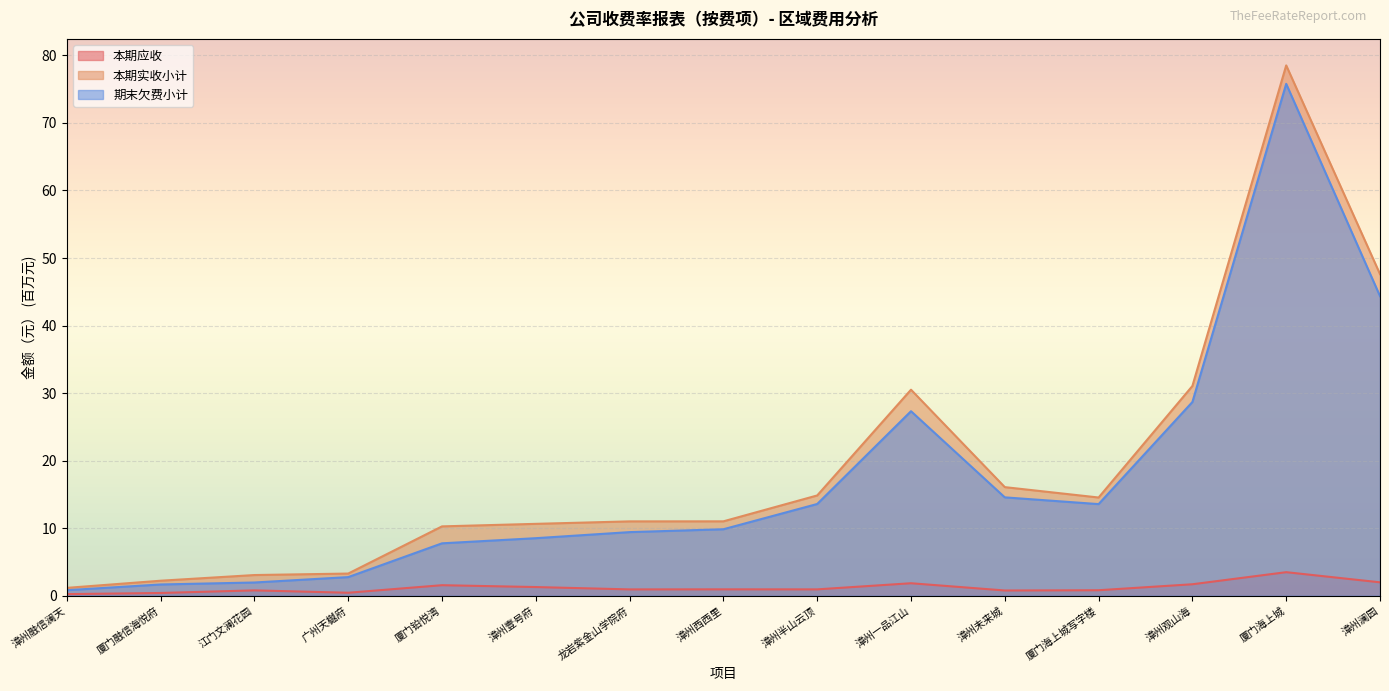

True or false: 期末欠费小计 and 本期应收 cross at least once.

False